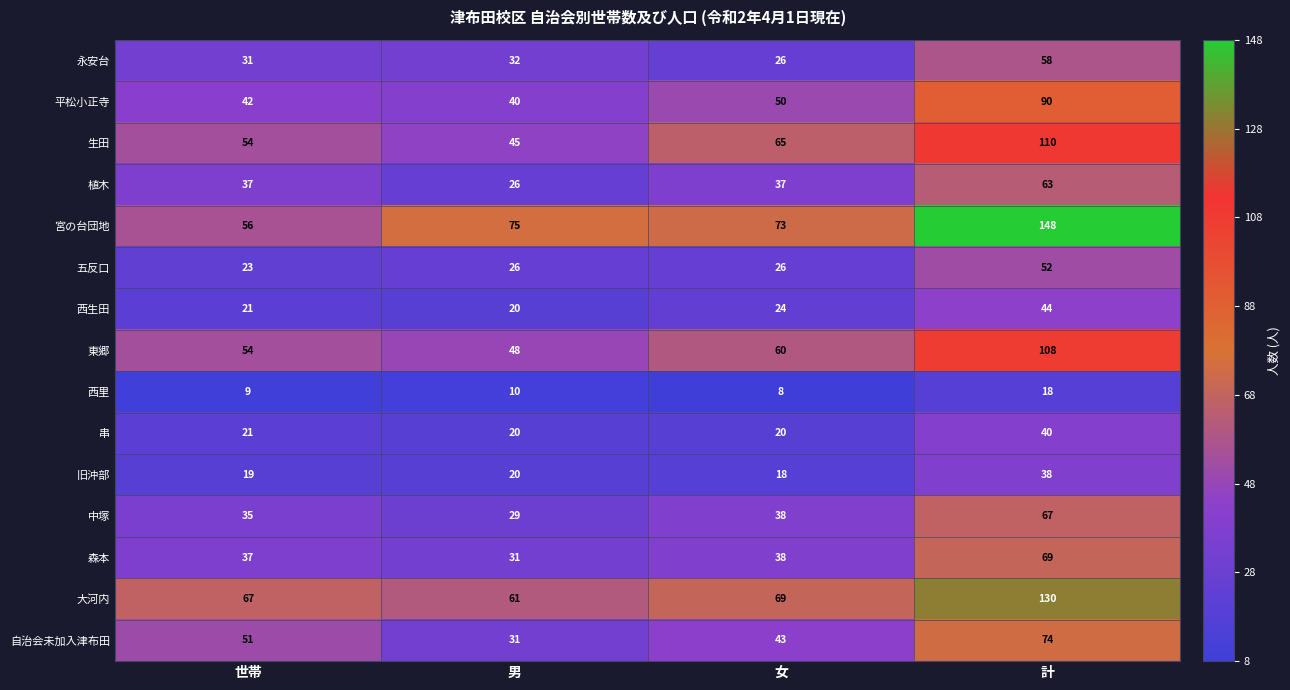

Rank the series by their maximum value, from lowest to highest.

西里, 旧沖部, 串, 西生田, 五反口, 永安台, 植木, 中塚, 森本, 自治会未加入津布田, 平松小正寺, 東郷, 生田, 大河内, 宮の台団地